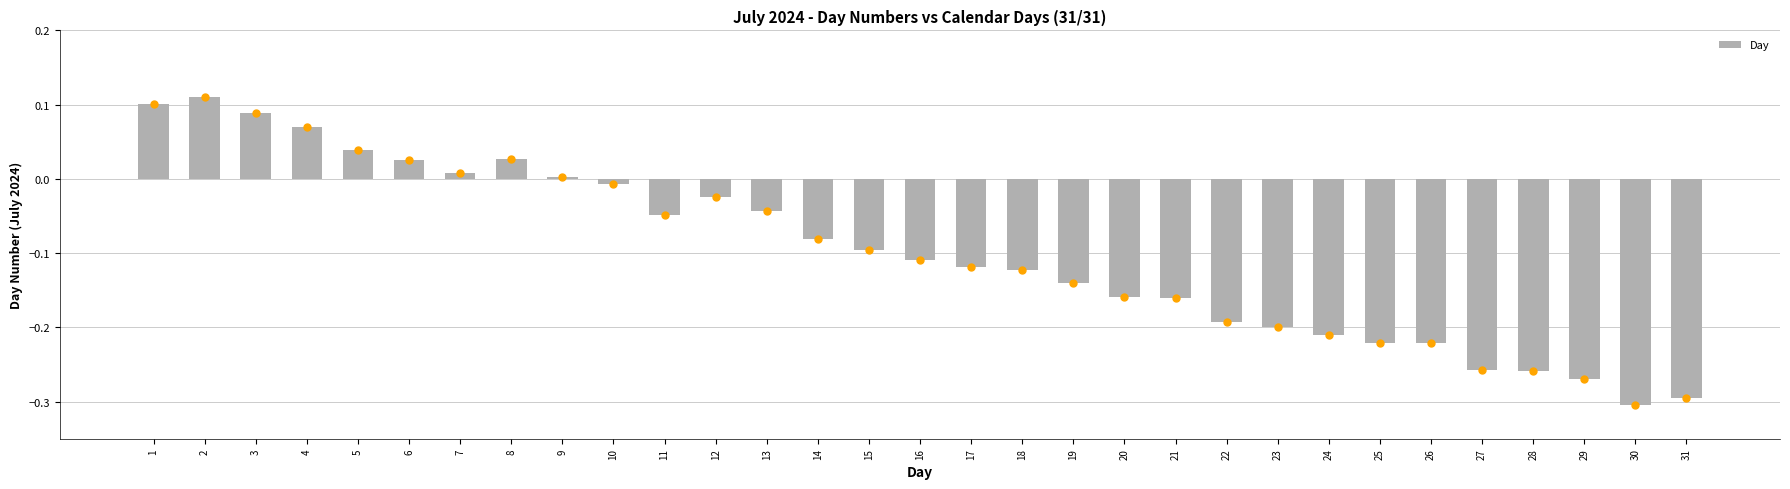

How many data points does each series have?

31